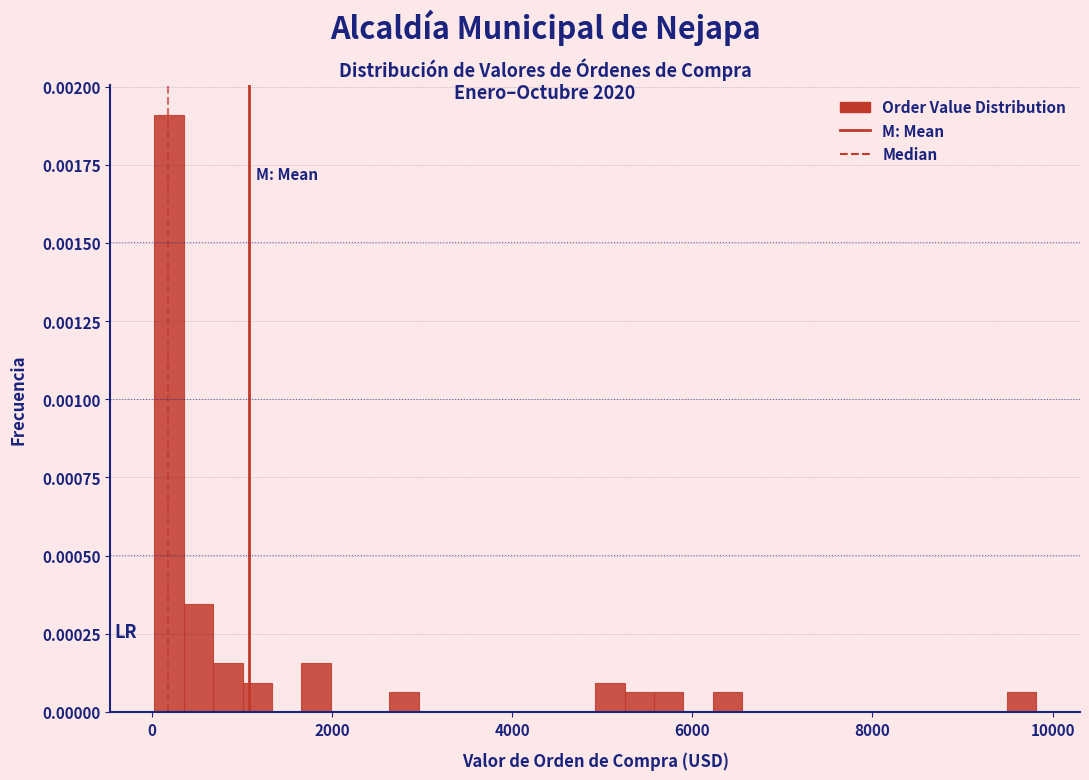

Read against the x-axis, roughly where is the centre of the tallest bar?

200